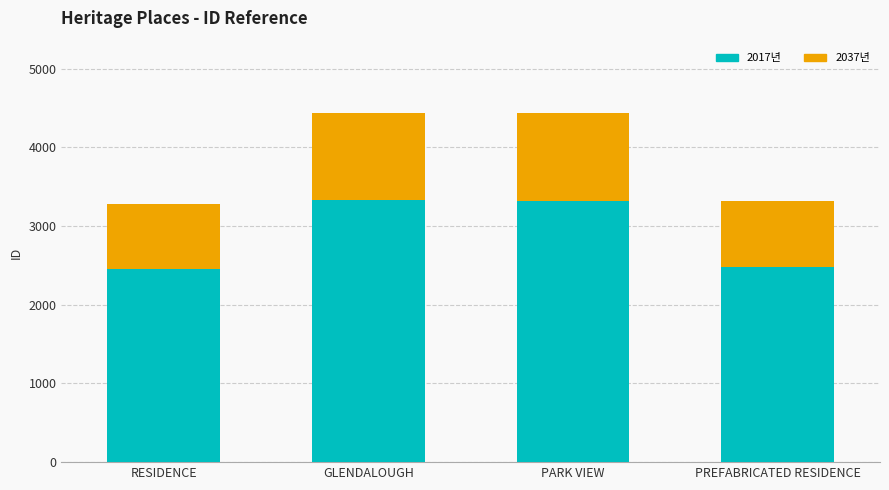

Where is 2017년 nearest to the value 2891?

PREFABRICATED RESIDENCE